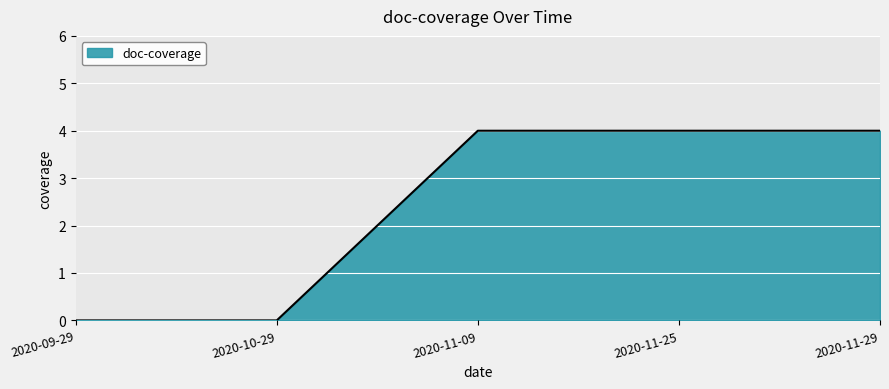

Which has a higher value, 2020-10-29 or 2020-11-29?

2020-11-29